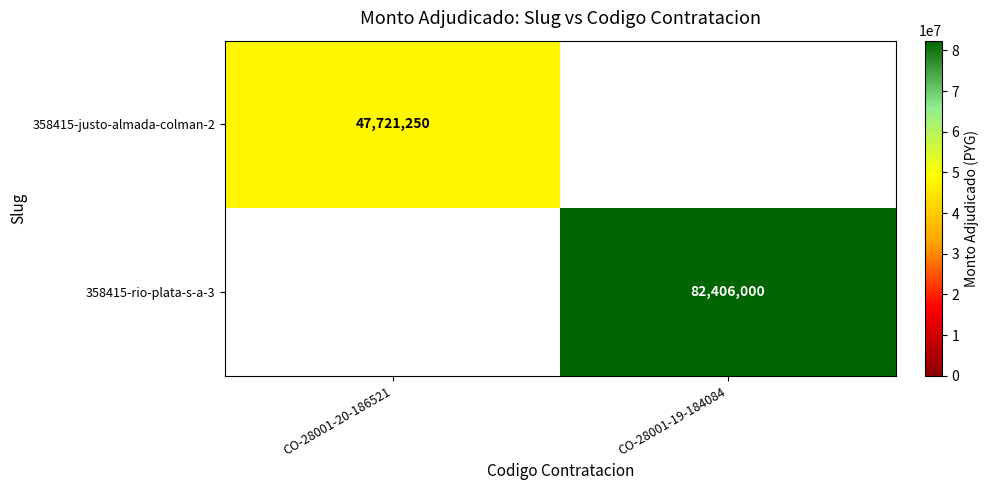

The value of 358415-justo-almada-colman-2 at CO-28001-20-186521 is 47721250. True or false?

True